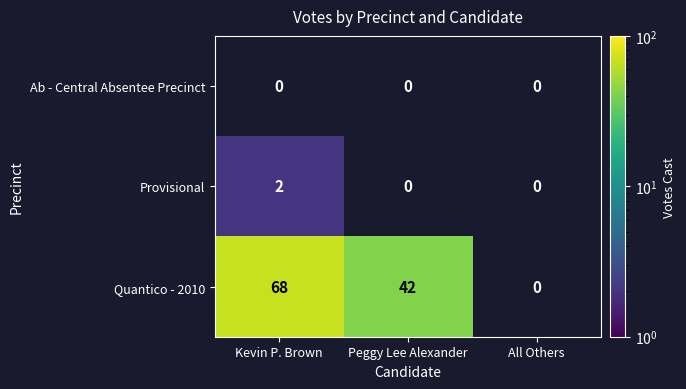

Is the value of Quantico - 2010 at Kevin P. Brown greater than the value of Provisional at Kevin P. Brown?

Yes